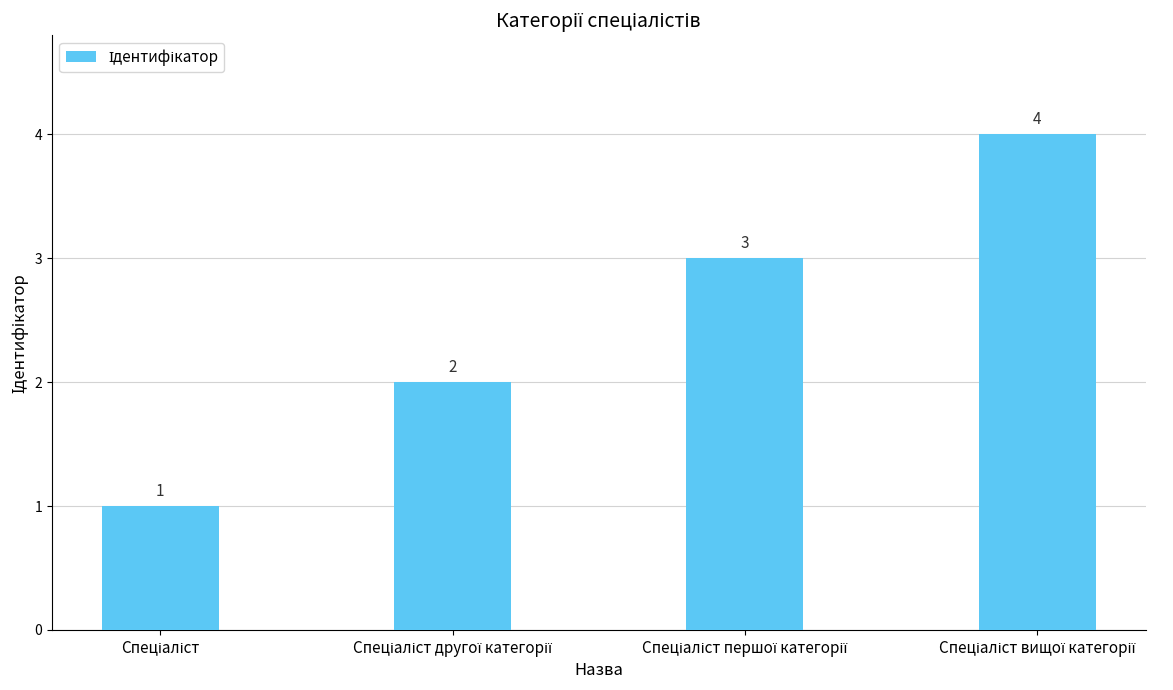

Count the values in the range 2 to 4.

3